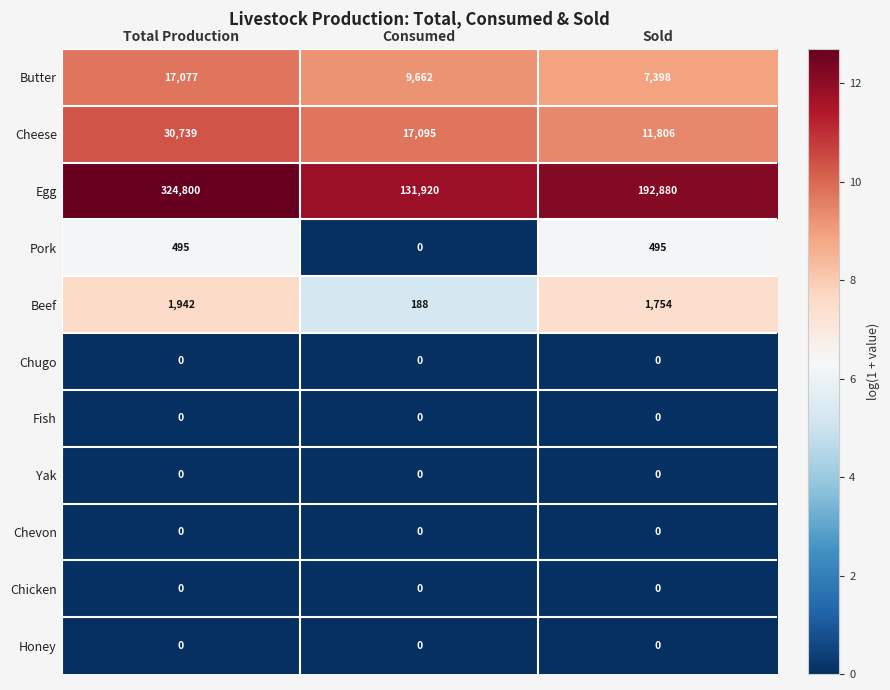

What is the maximum value shown in the chart?

324800